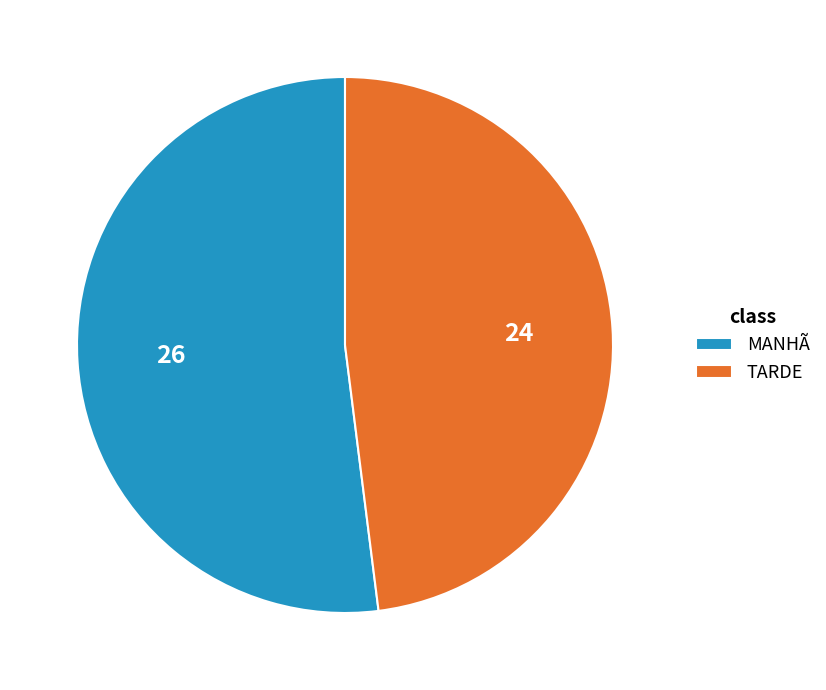

Rank the categories by value from lowest to highest.

TARDE, MANHÃ